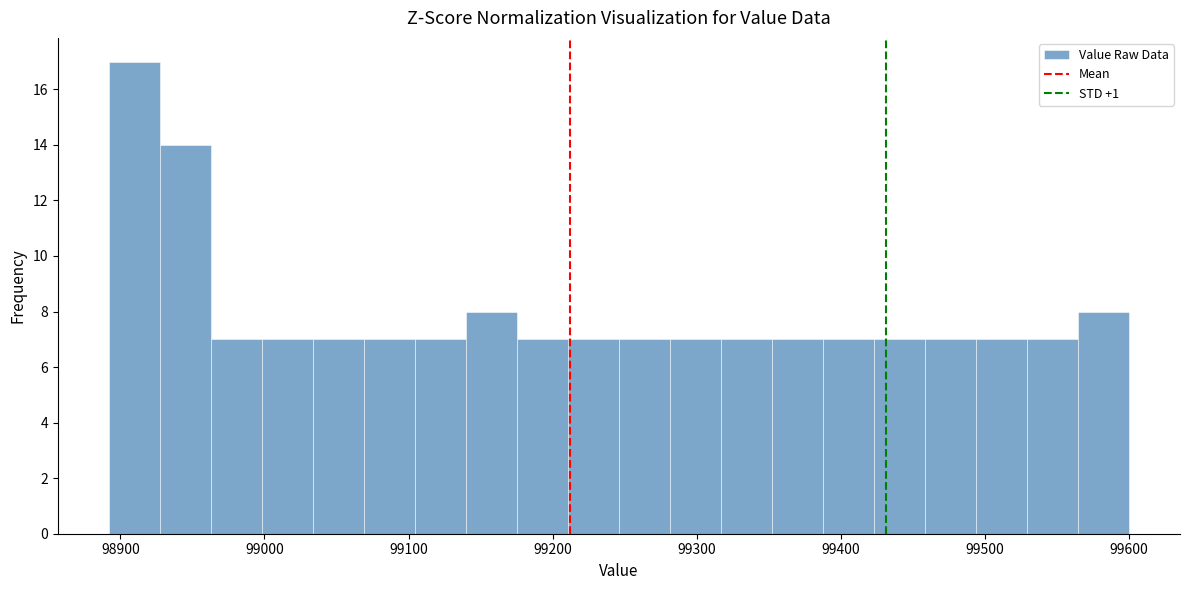

Read against the x-axis, roughly where is the centre of the tallest bar?

98910